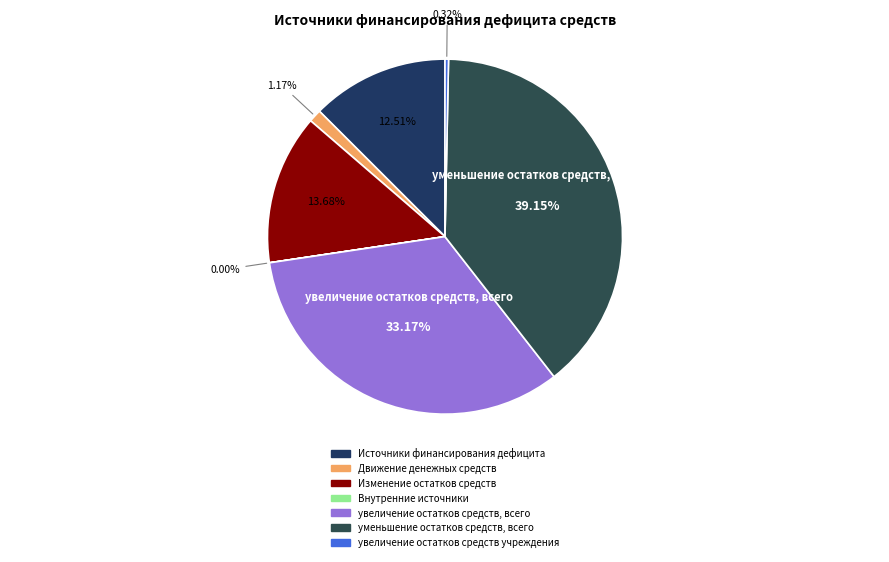

Combined, do уменьшение остатков средств, всего and Источники финансирования дефицита account for over 50%?

Yes